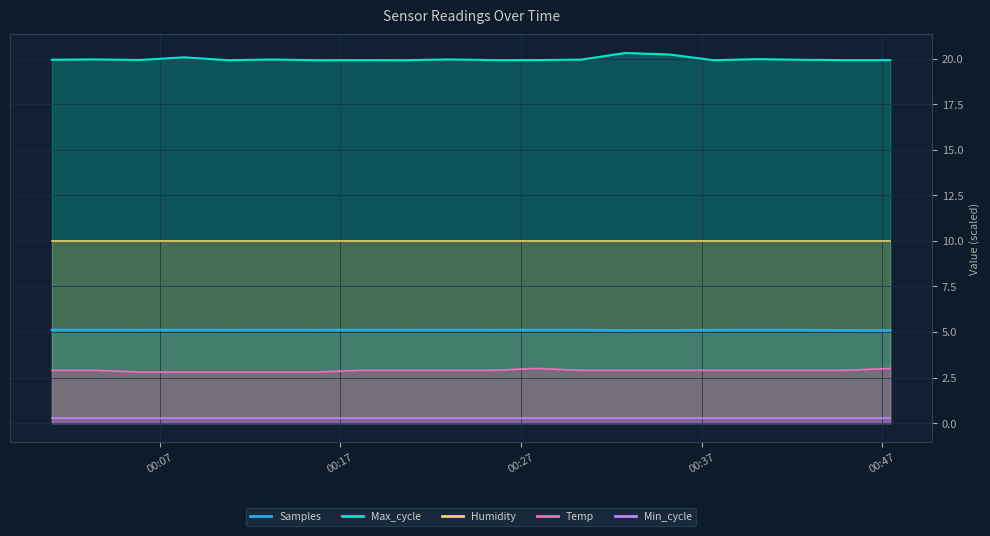

True or false: Temp and Max_cycle cross at least once.

False